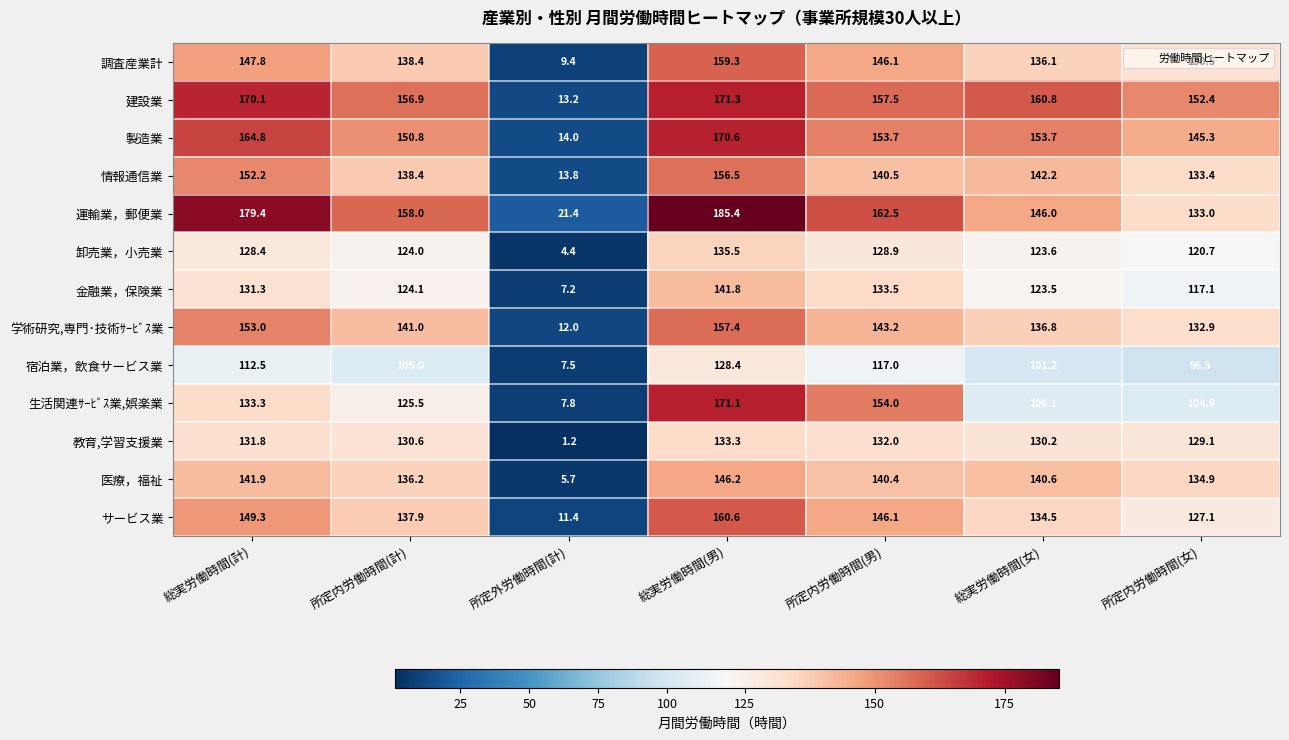

At which category does the chart reach its minimum across all series?

所定外労働時間(計)